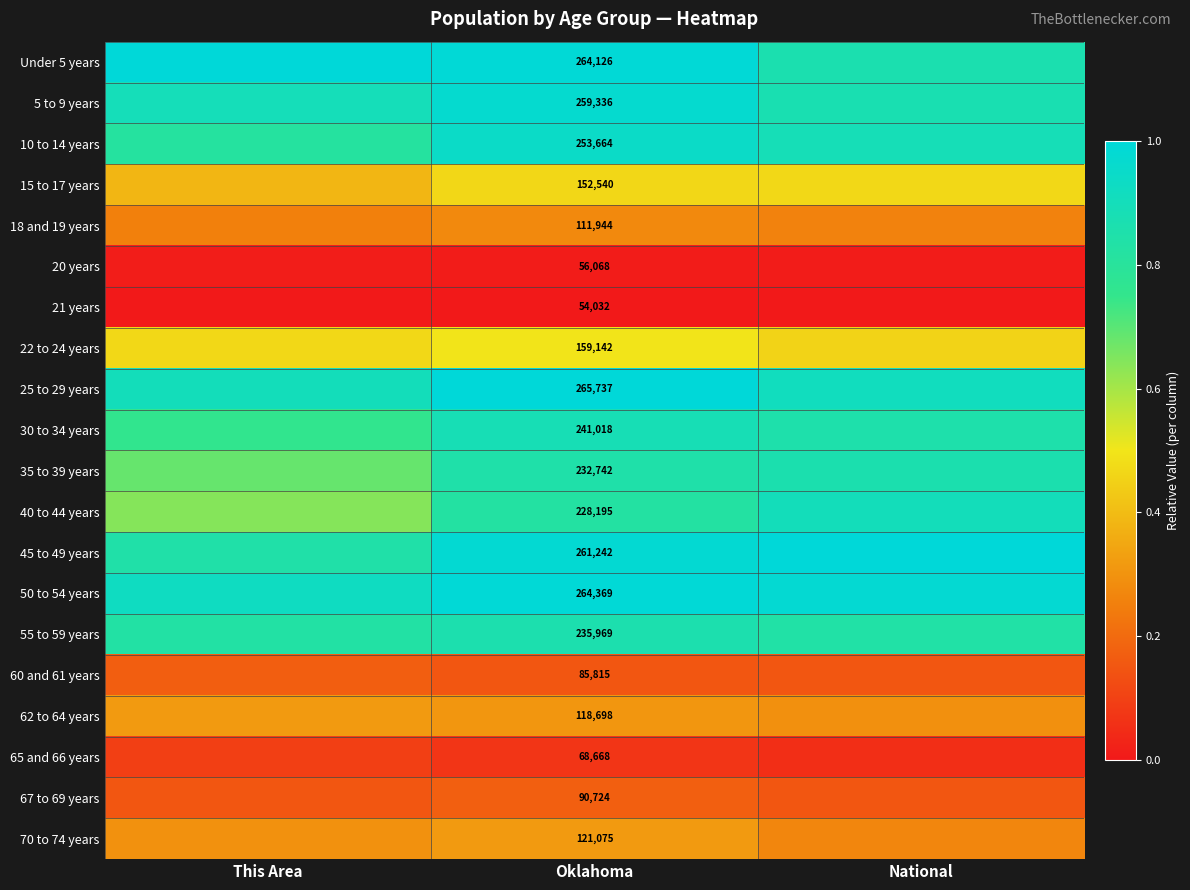

What is the maximum value for 60 and 61 years?

0.2